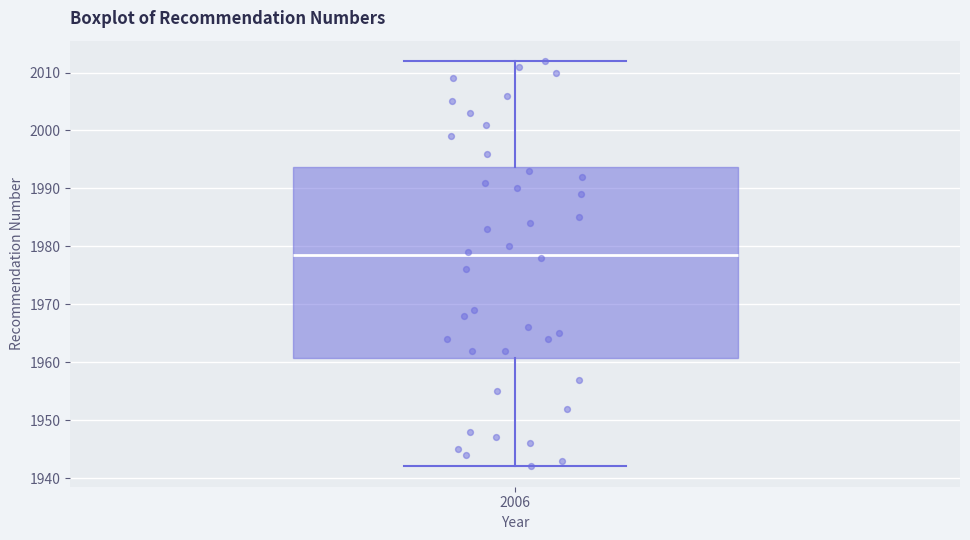

Read this box plot against the y-axis: the position of the median line, the range covered by the box, and the ends of both whiskers. The values are not printed on the chart, so give them approximately, as read against the axis.

median 1979, box 1961 to 1994, whiskers 1942 to 2012